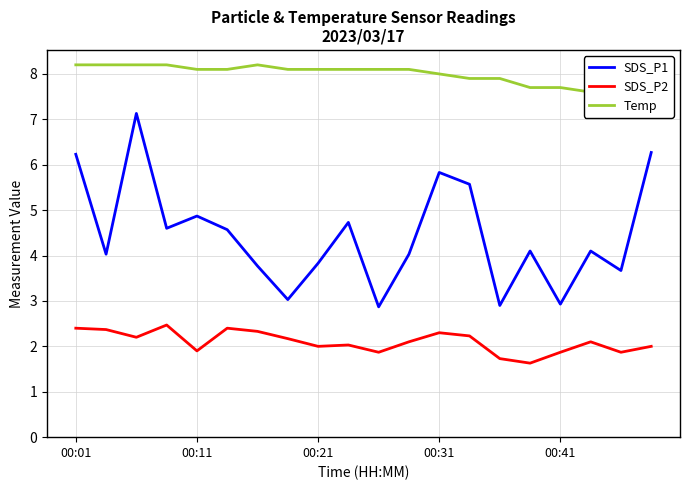

What is the sum of all Temp values?

159.9